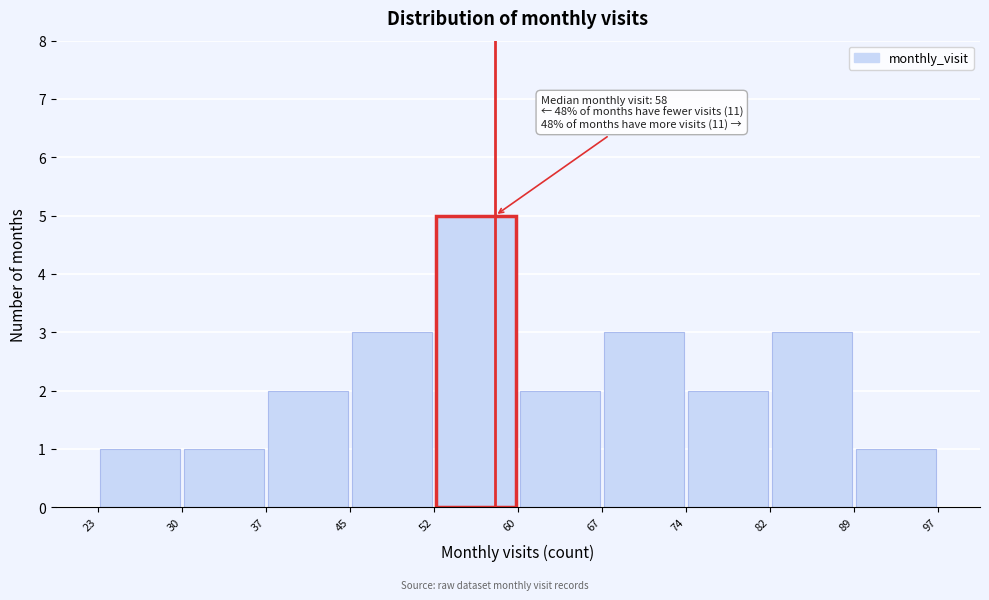

Which range on the x-axis has the tallest bar?

52 to 60